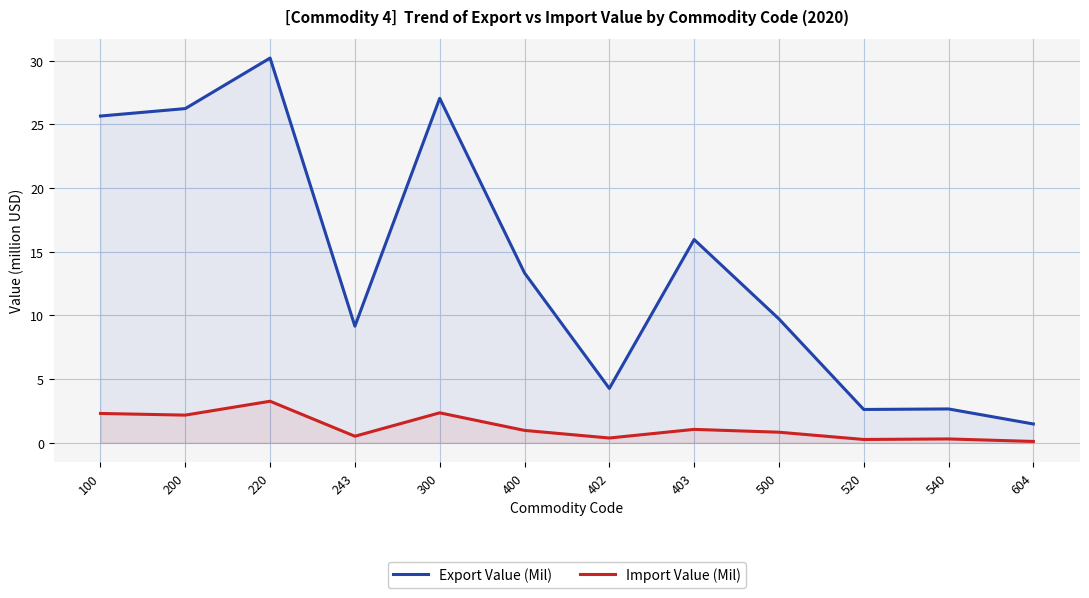

Reading left to right, what are all the values shown in this chart?

Export Value (Mil): 100=25.7	200=26.2	220=30.2	243=9.2	300=27.0	400=13.3	402=4.3	403=16.0	500=9.7	520=2.6	540=2.7	604=1.5
Import Value (Mil): 100=2.3	200=2.2	220=3.3	243=0.5	300=2.4	400=1.0	402=0.4	403=1.1	500=0.8	520=0.3	540=0.3	604=0.1